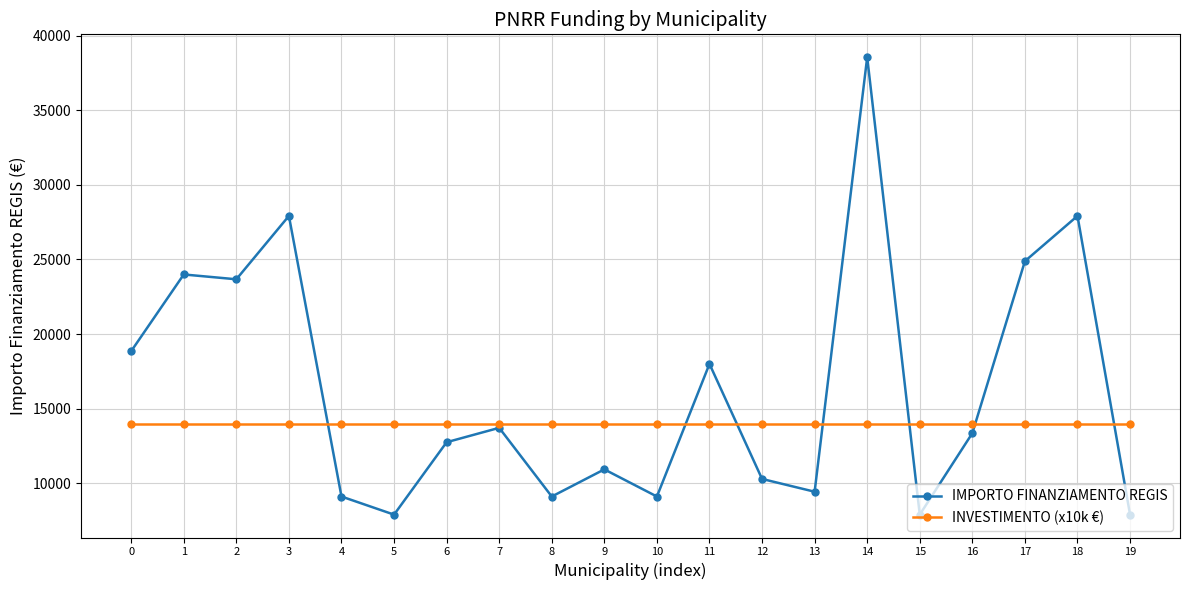

What is the greatest value displayed?

38565